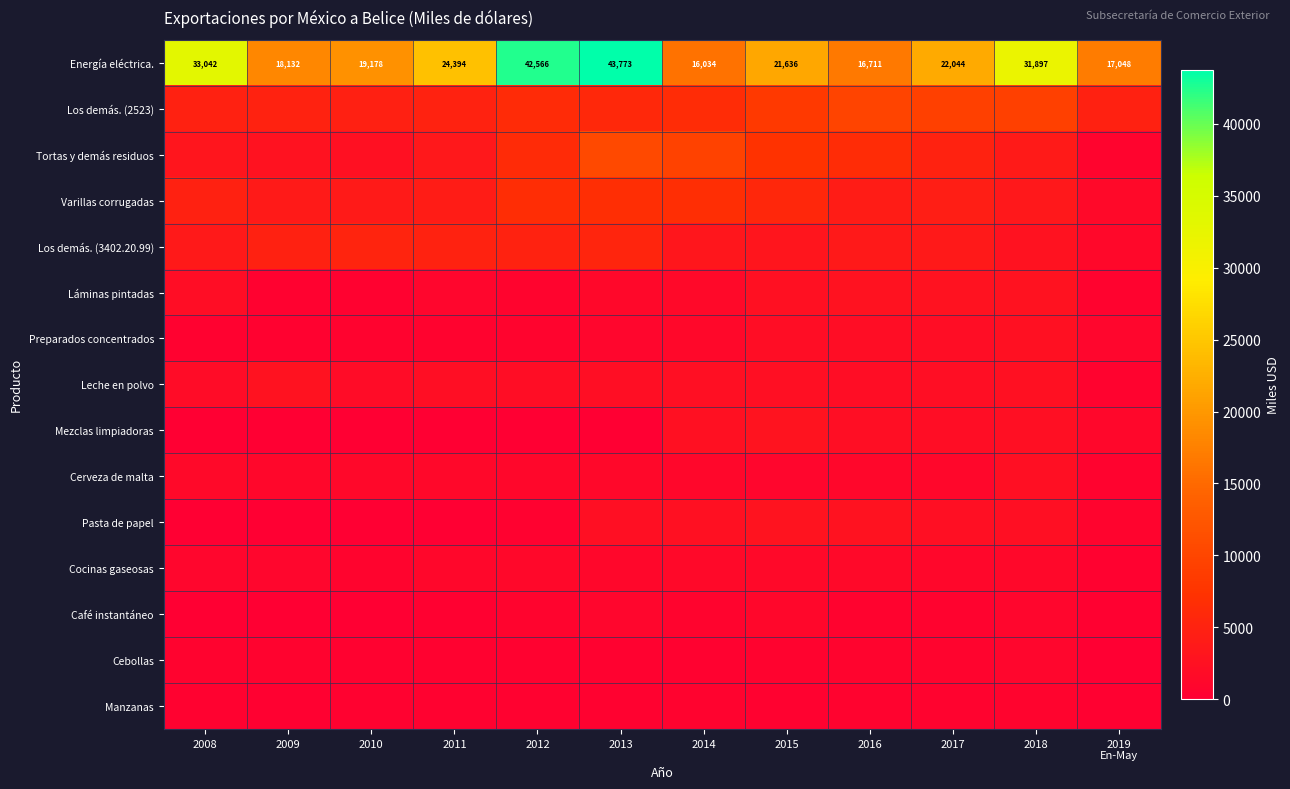

Which category has the highest value in the Energía eléctrica. series?

2013